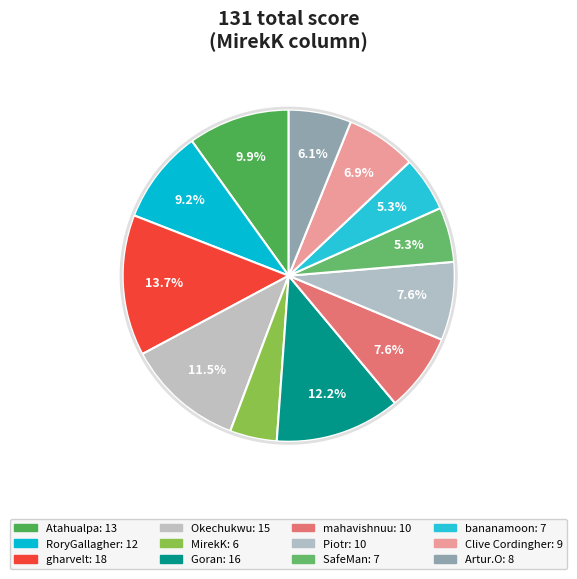

To the nearest percent, what portion does Goran represent?

12%